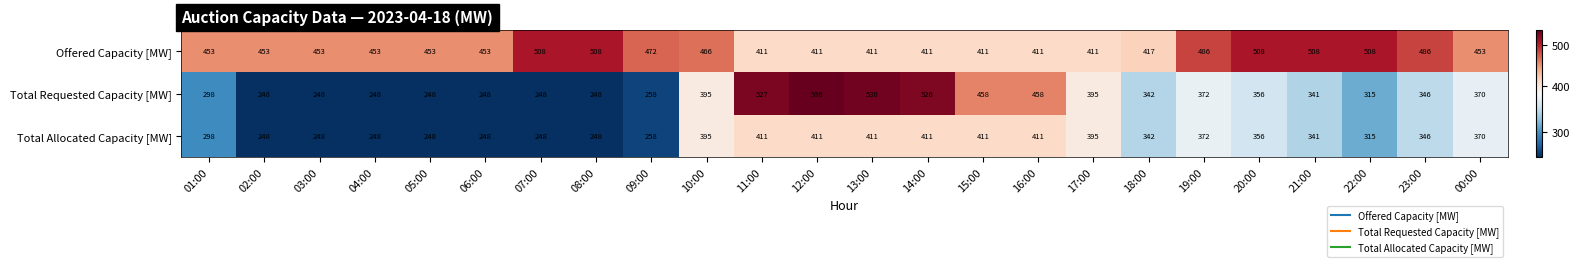

At which category is the sum across all series the highest?

12:00